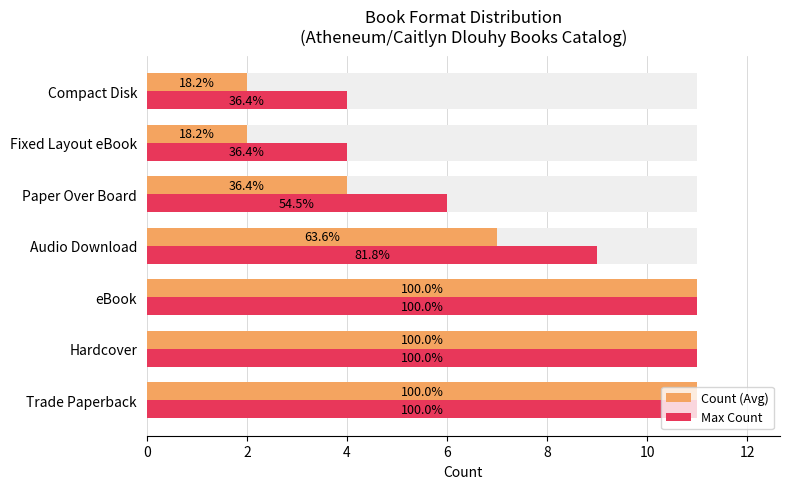

Between Hardcover and Fixed Layout eBook, which series saw the biggest shift?

Count